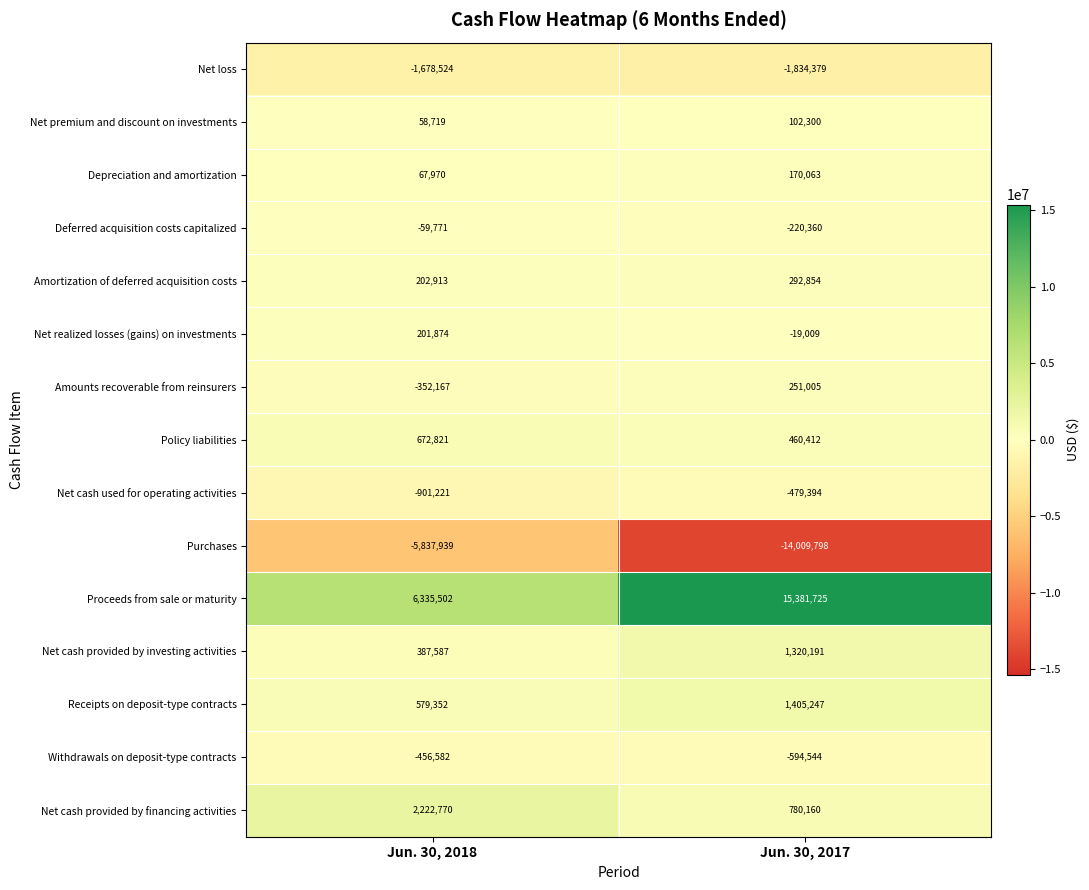

Which series changed the most between Jun. 30, 2018 and Jun. 30, 2017?

Proceeds from sale or maturity